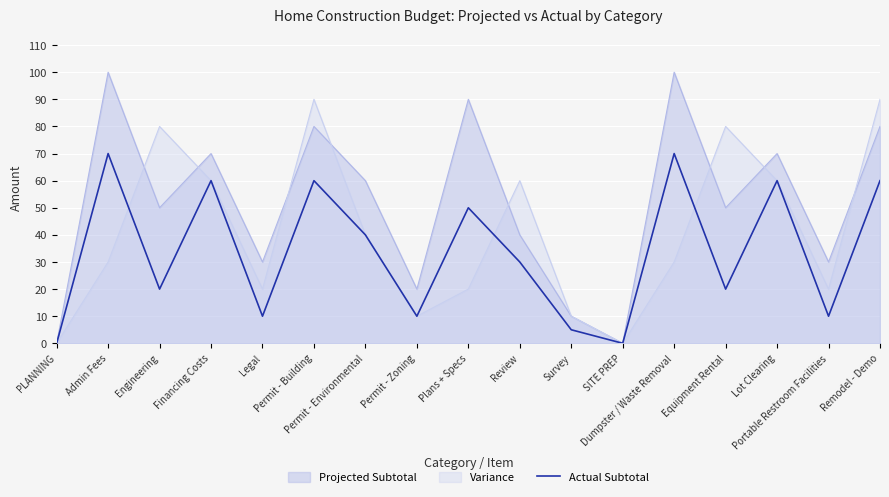

The chart shows a value of 70 at Dumpster / Waste Removal. True or false?

True